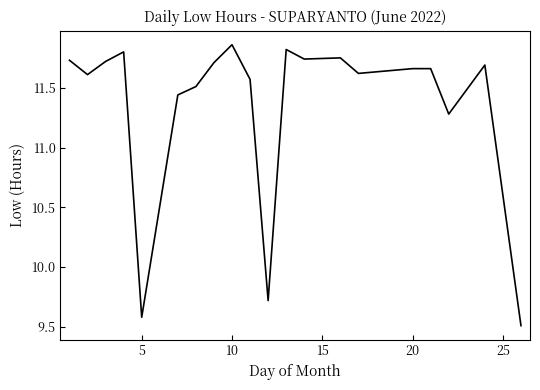

What is the minimum value shown in the chart?

9.5